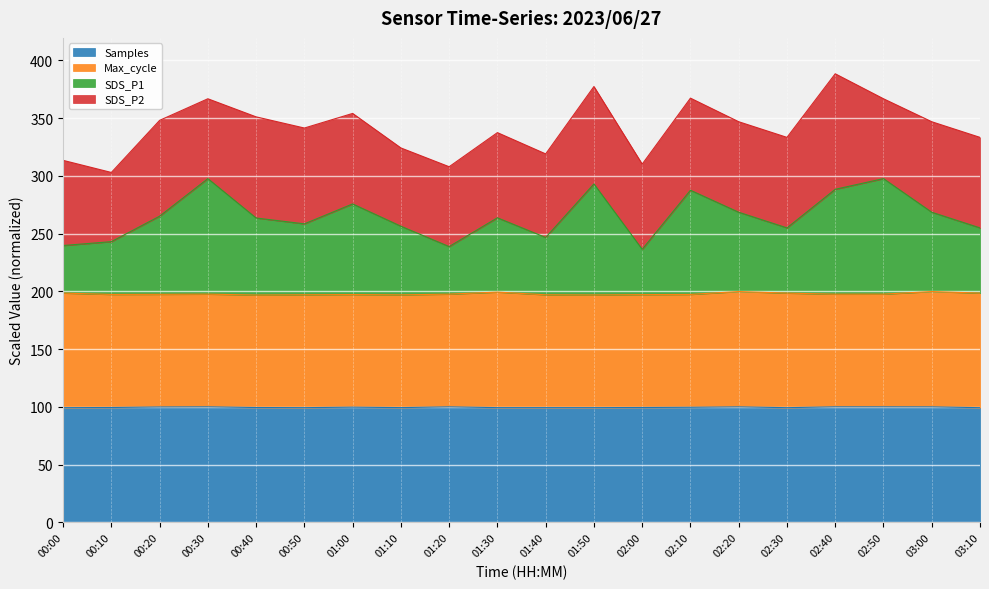

The Samples series shows 99.4 at 00:40. True or false?

True